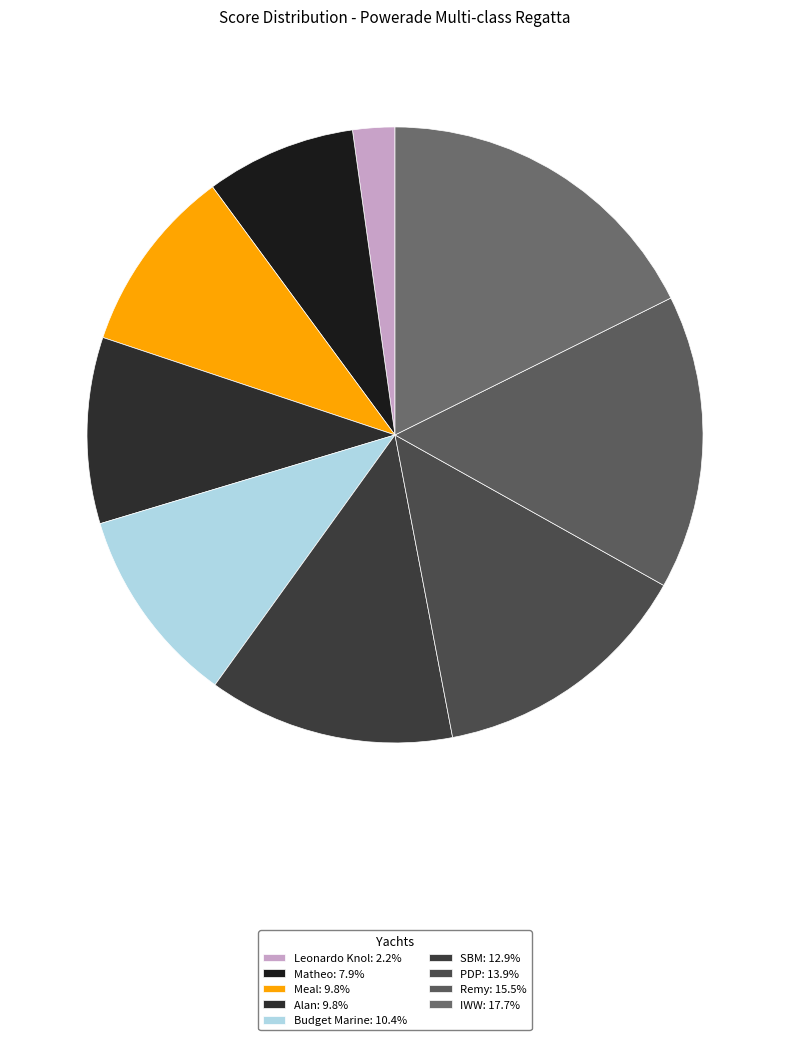

To the nearest percent, what is the difference between the largest and smallest slice percentages?

15%